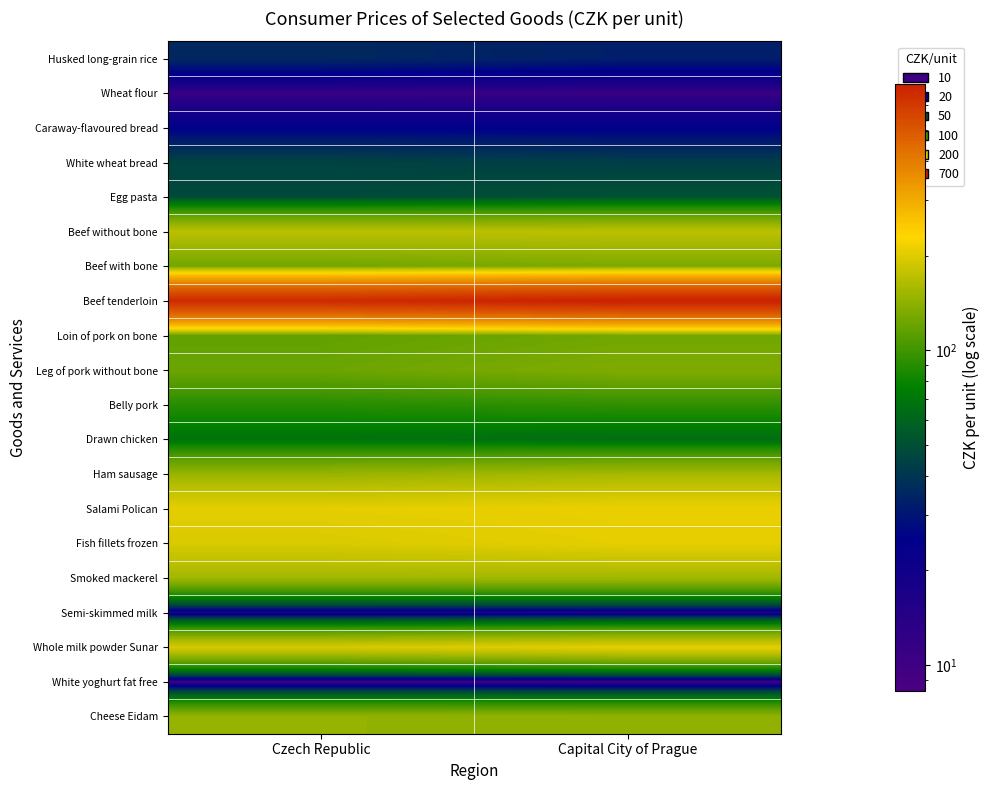

What is the smallest value displayed?

8.3